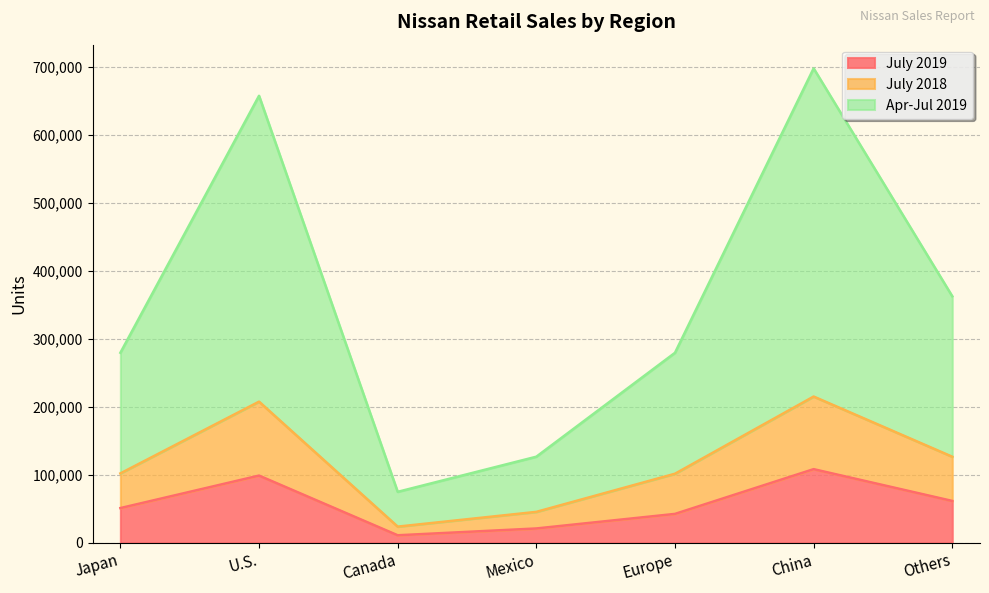

Where is the first local maximum for July 2019?

U.S.